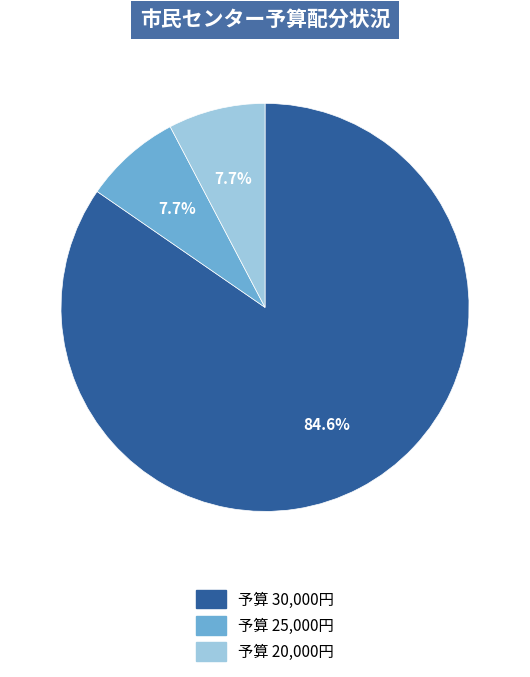

Is there a majority slice in this chart?

Yes